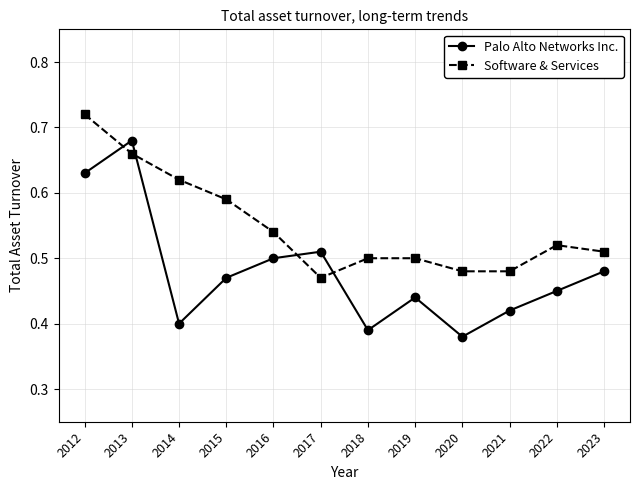

Does the chart have visible grid lines?

Yes